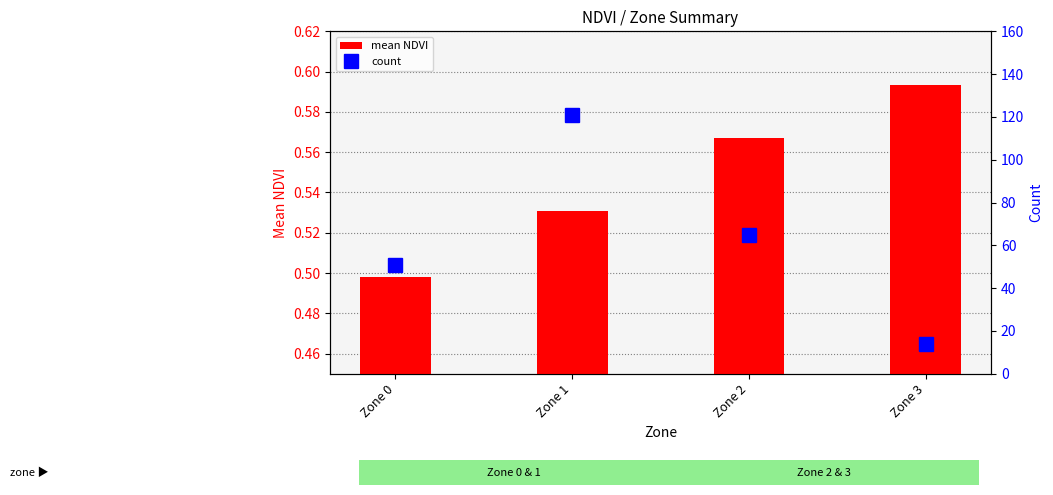

Count the number of data series in this chart.

2